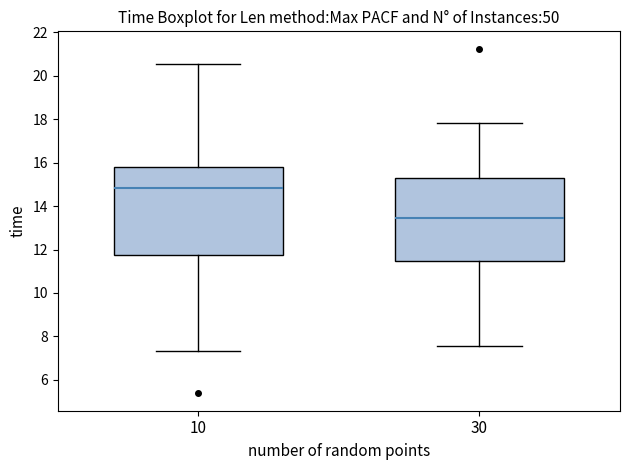

Reading left to right, read every box against the y-axis: the position of its median line, the range the box covers, and the ends of its whiskers. The values are not printed on the chart, so give them approximately, as read against the axis.

10: median 14.8, box 11.8 to 15.8, whiskers 7.4 to 20.6
30: median 13.4, box 11.4 to 15.2, whiskers 7.6 to 17.8